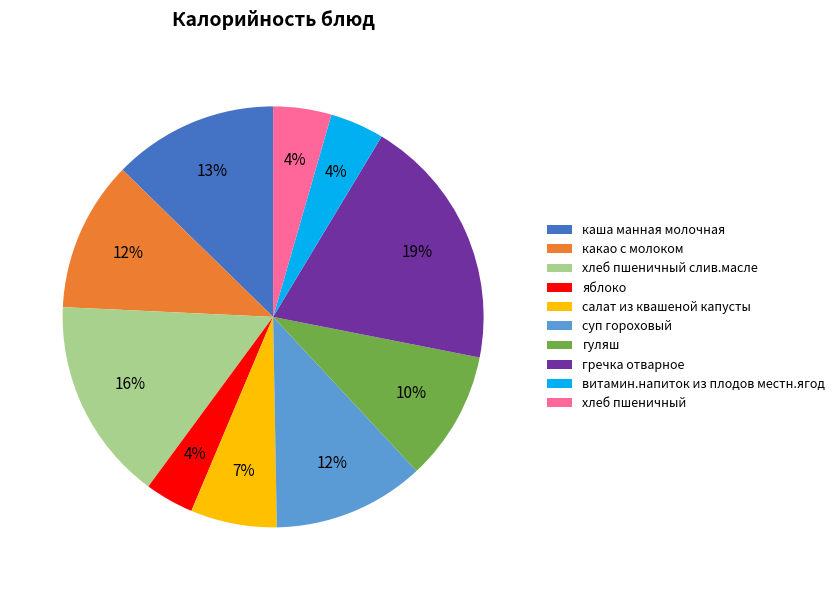

To the nearest percent, what portion does витамин.напиток из плодов местн.ягод represent?

4%